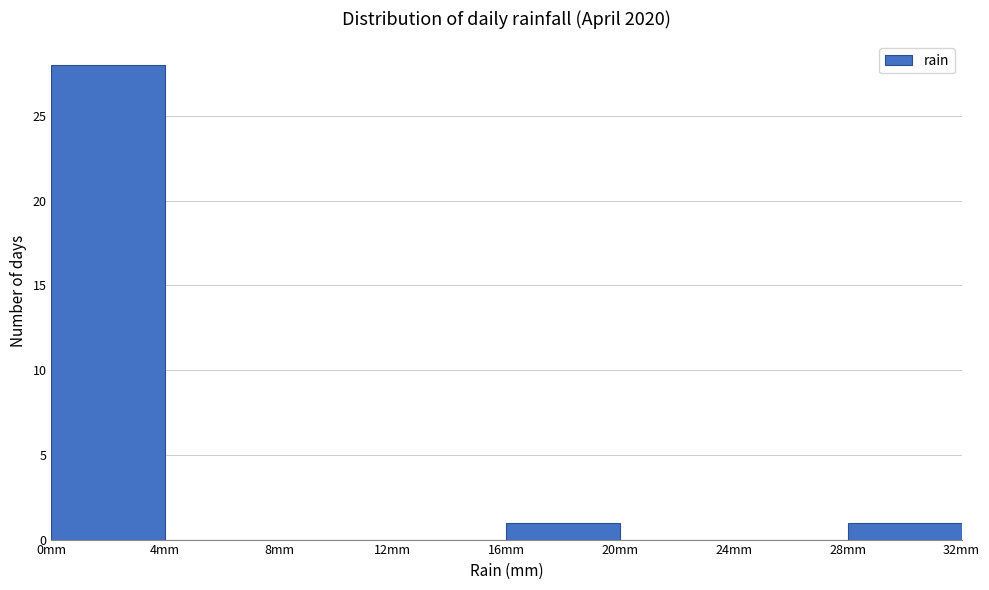

How tall is the bar that spans 28 to 32 on the x-axis? The values are not printed on the chart, so give them approximately, as read against the axis.

1